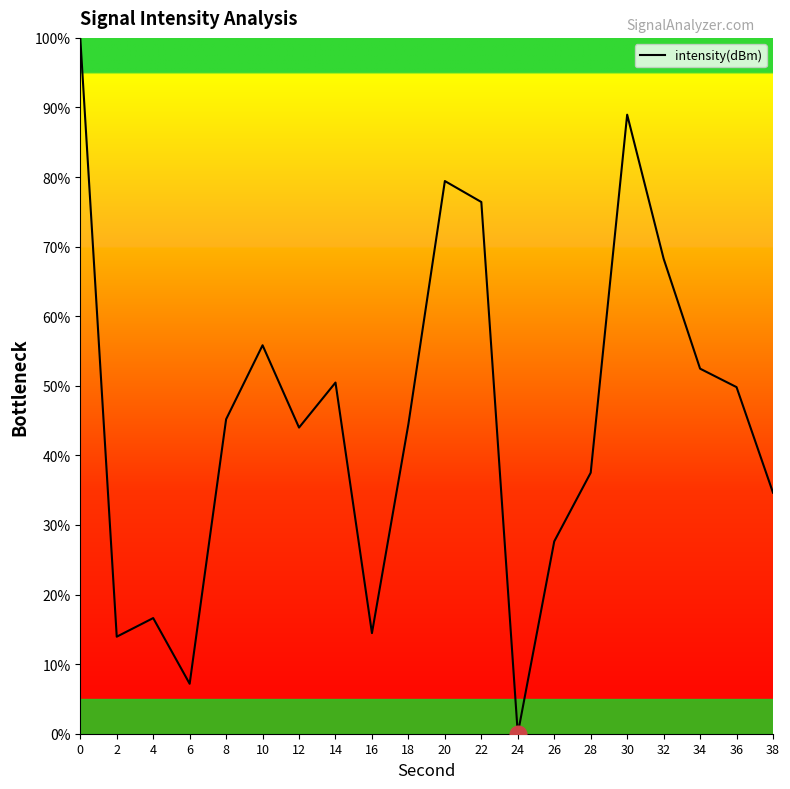

How many values are below 45?

10